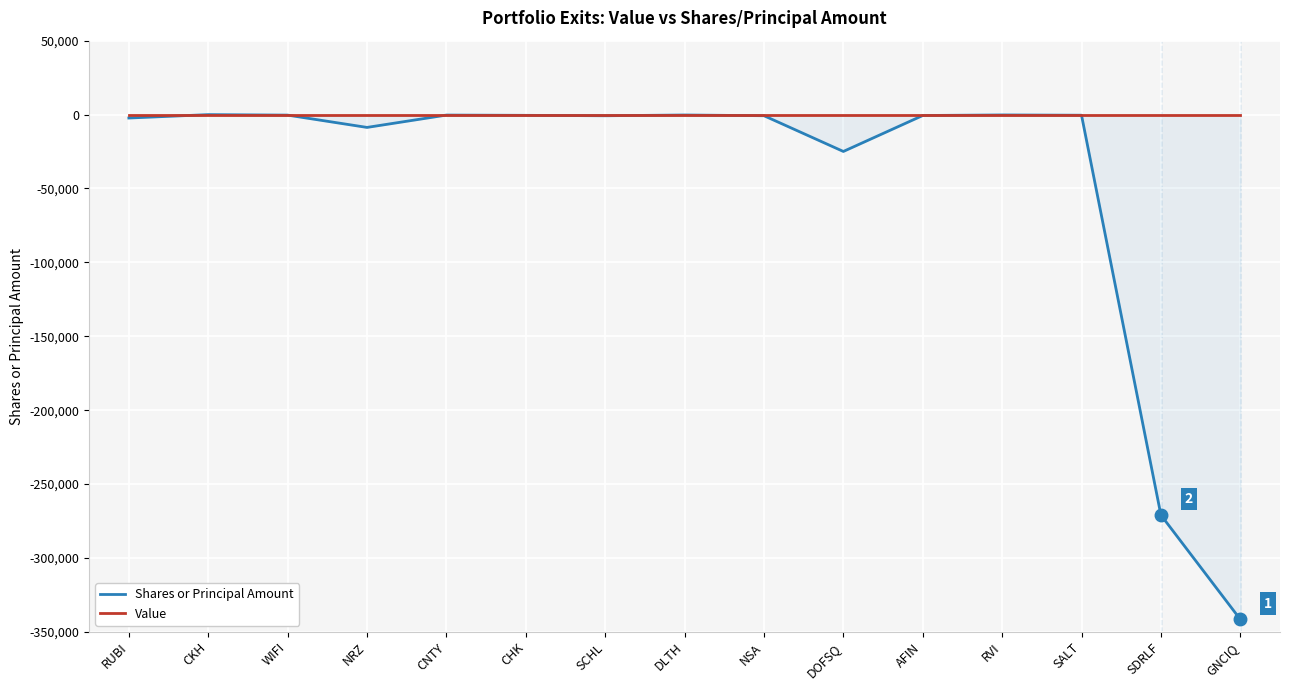

At which label does Value reach its peak?

RUBI